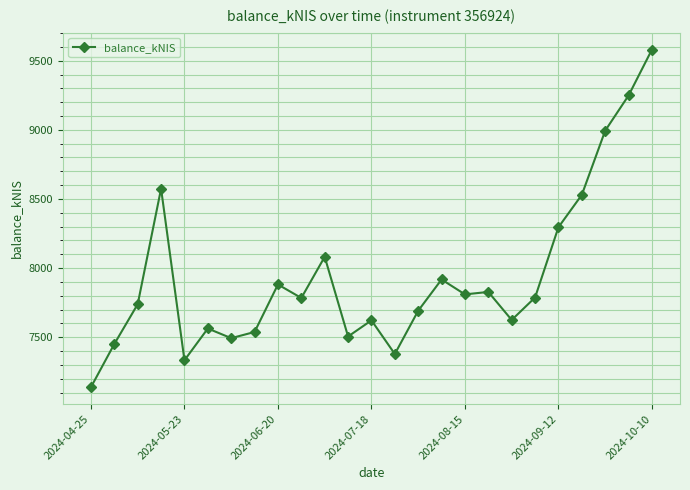

What is the difference between the second highest and second lowest values?

1914.5